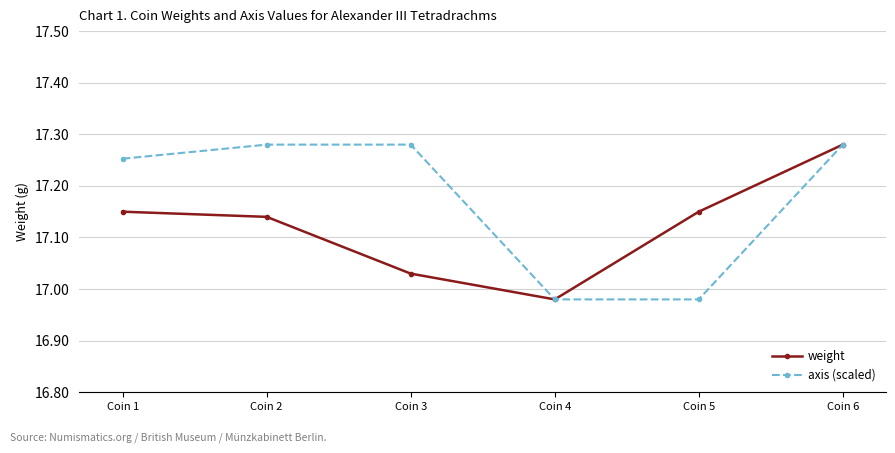

The axis (scaled) series shows 6.3 at Coin 2. True or false?

False